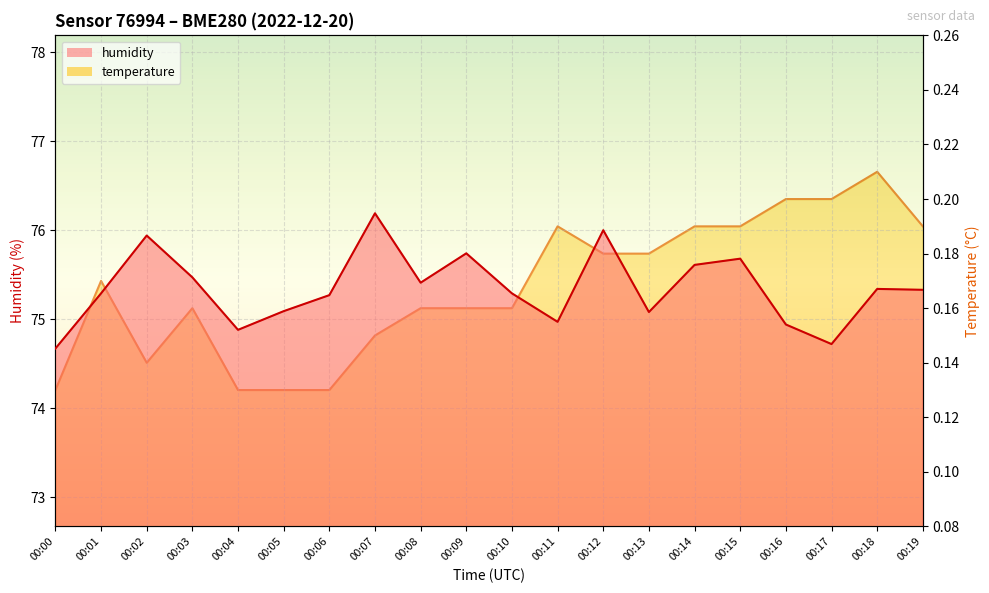

Does the chart display data point markers on the line(s)?

No